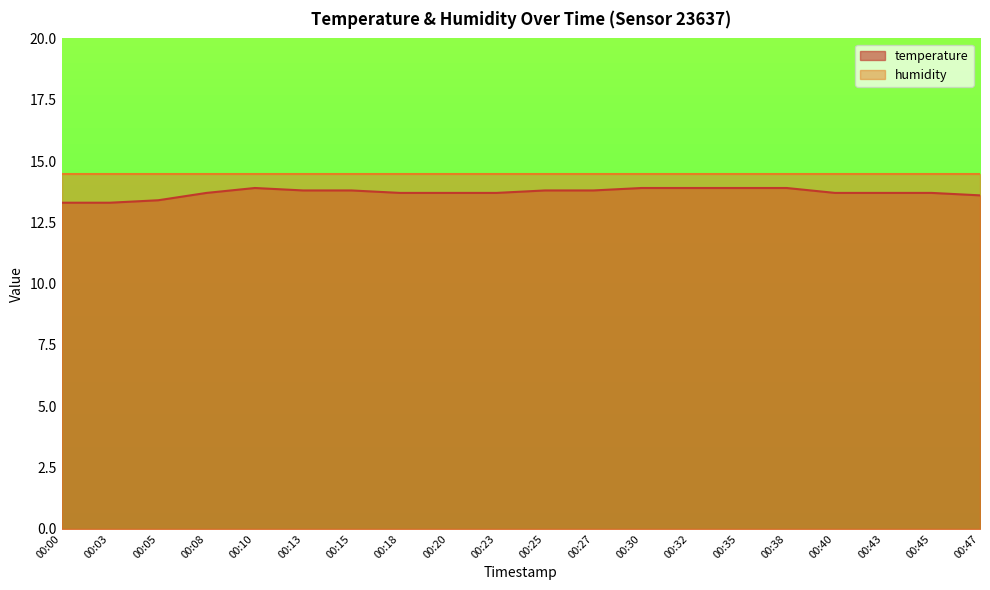

What is the sum of the values at 00:10 and 00:13?

27.7